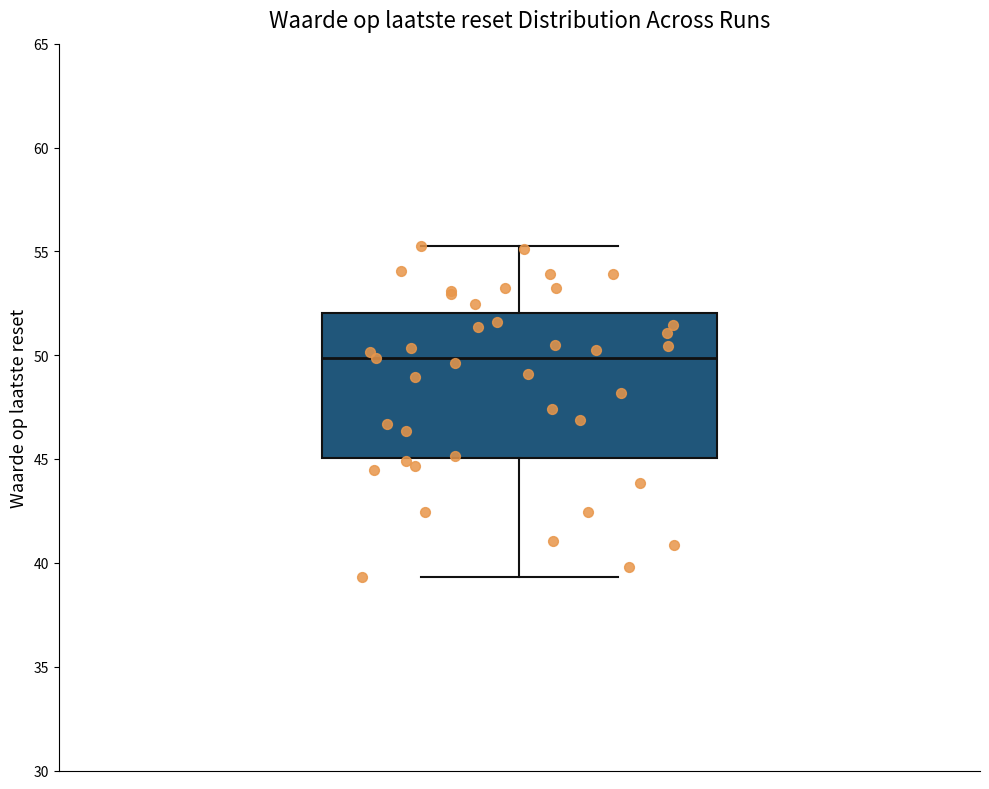

Transcribe this box plot: give where the median line is, the range the box spans, and where the two whiskers end, as read against the y-axis. The values are not printed on the chart, so give them approximately, as read against the axis.

median 50.0, box 45.0 to 52.0, whiskers 39.5 to 55.5